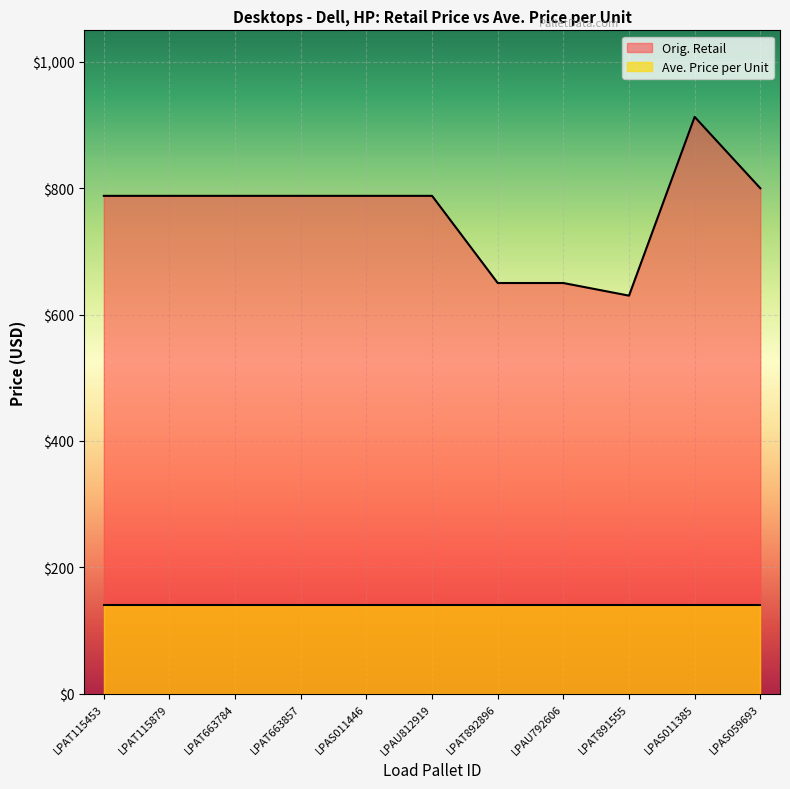

Reading left to right, transcribe all the data shown in this chart.

LPAT115453=788.0	LPAT115879=788.0	LPAT663784=788.0	LPAT663857=788.0	LPAS011446=788.0	LPAU812919=788.0	LPAT892896=650.0	LPAU792606=650.0	LPAT891555=630.0	LPAS011385=913.0	LPAS059693=800.0